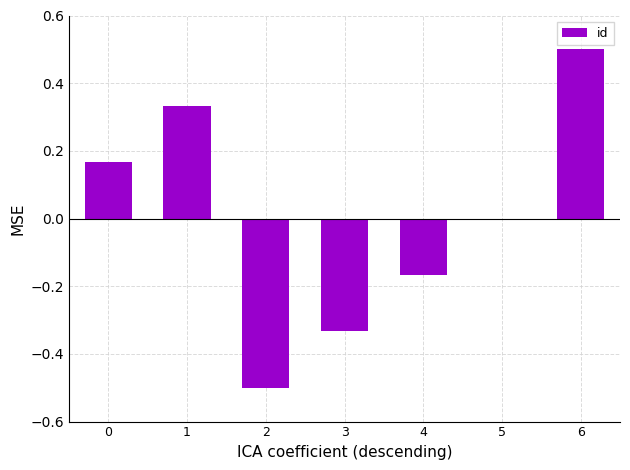

What is the maximum value shown in the chart?

0.5